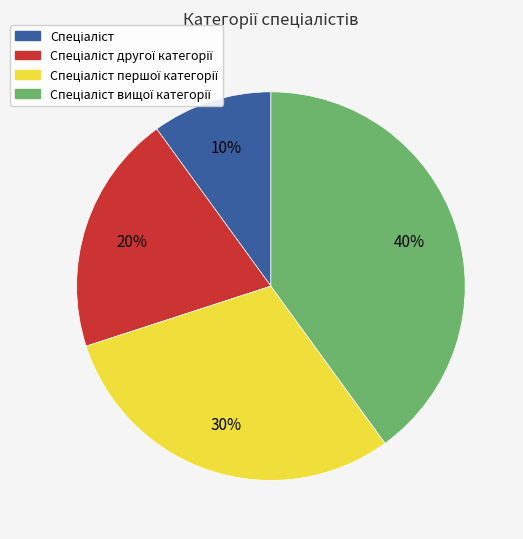

To the nearest percent, what is the average slice percentage?

25%